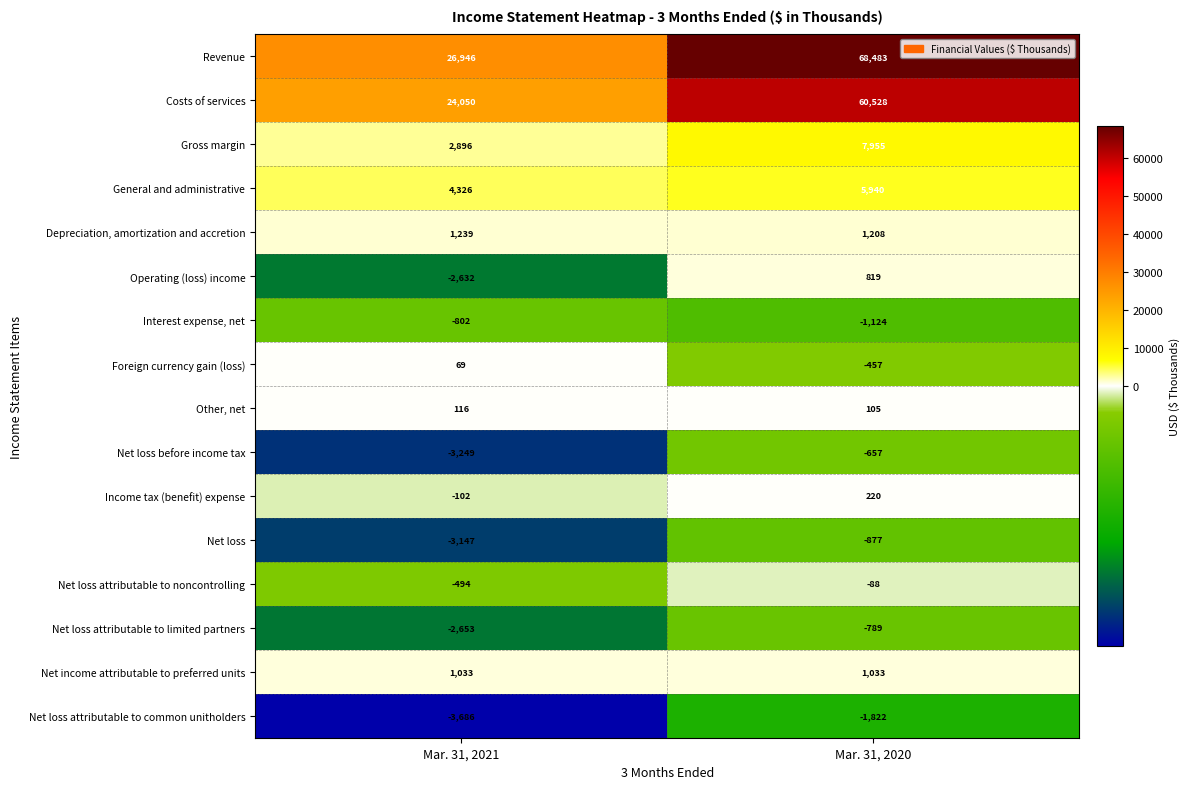

What is the difference between the maximum and minimum values in the Net loss before income tax series?

2592